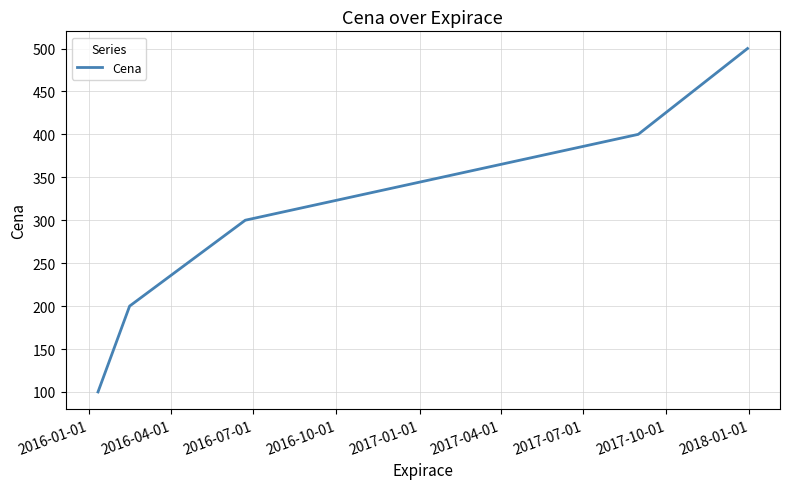

What is the smallest value displayed?

100